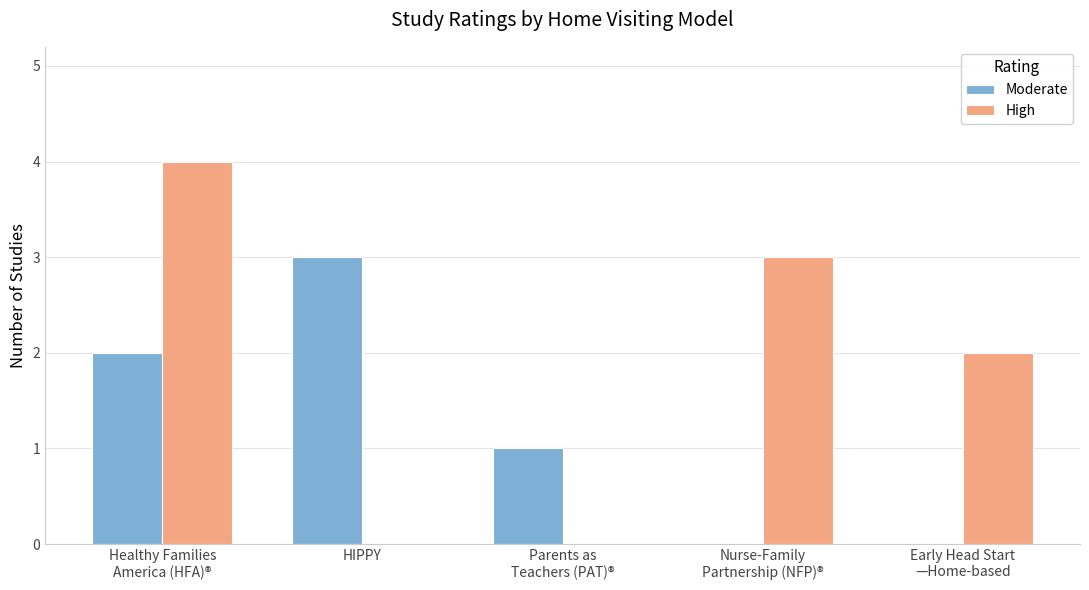

What are all the series names shown in the legend?

Moderate, High